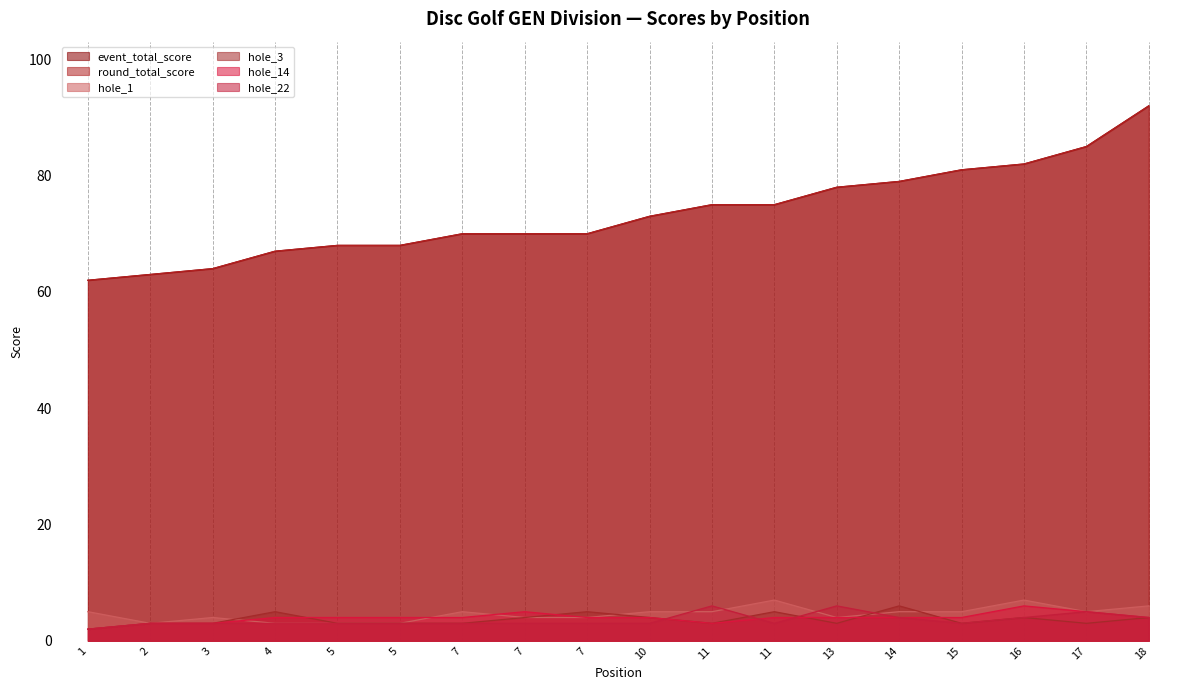

What is the sum of the hole_22 values at 7 and 17?

8